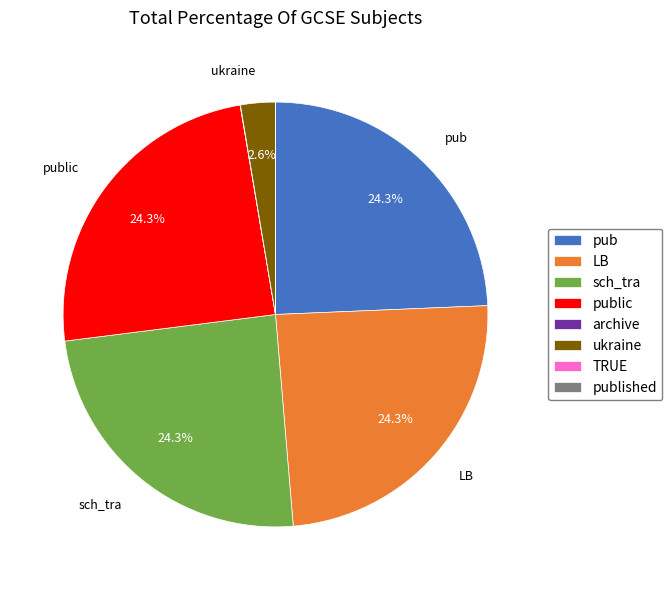

Is the sum of sch_tra and ukraine greater than half?

No